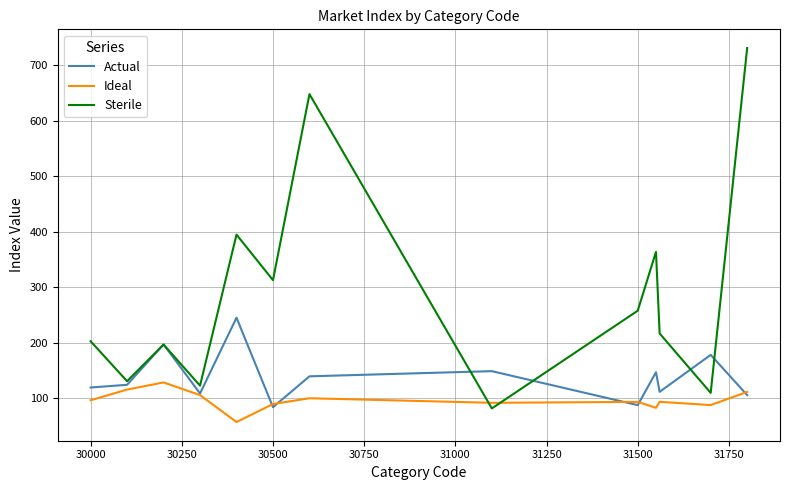

What is the greatest value displayed?

731.0